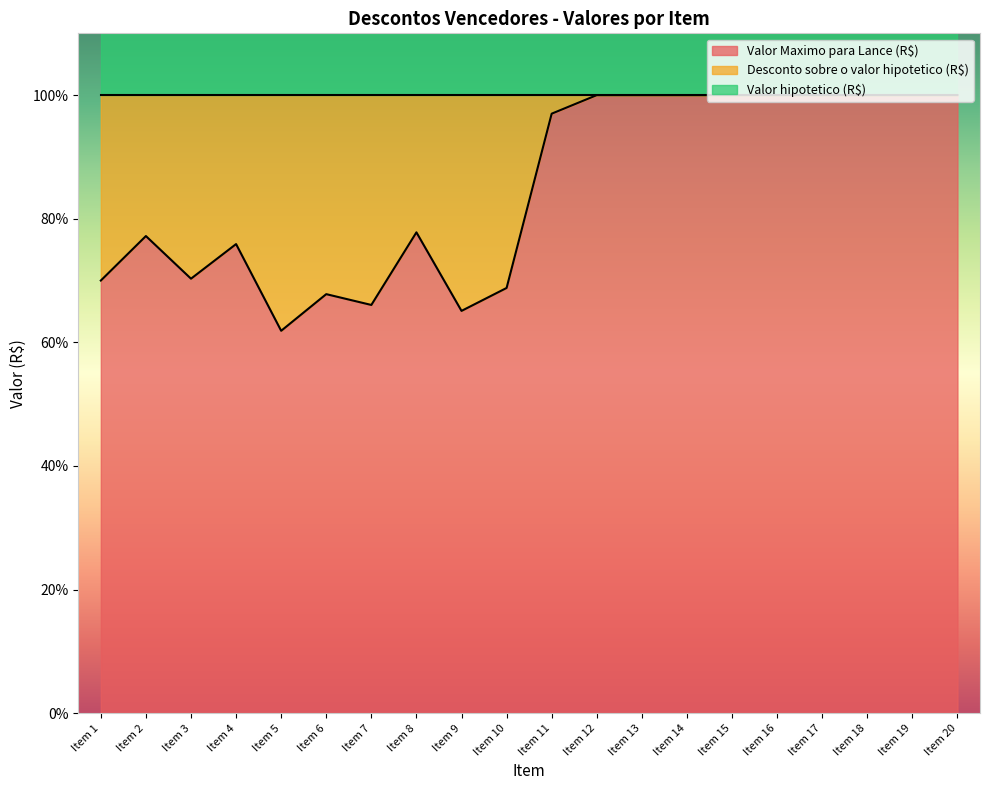

In Valor Maximo para Lance (R$), how many points are higher than both neighbors (excluding endpoints)?

4